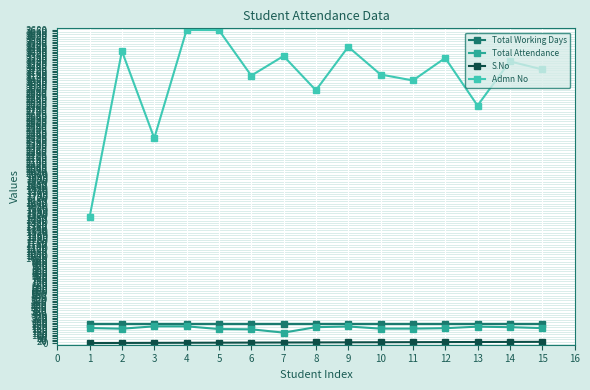

True or false: Total Attendance and Admn No intersect in this chart.

False